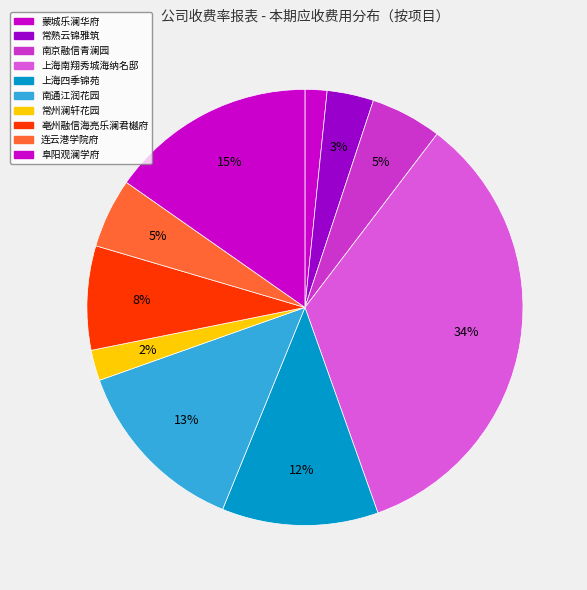

Which category has the smallest portion of the pie?

蒙城乐澜华府